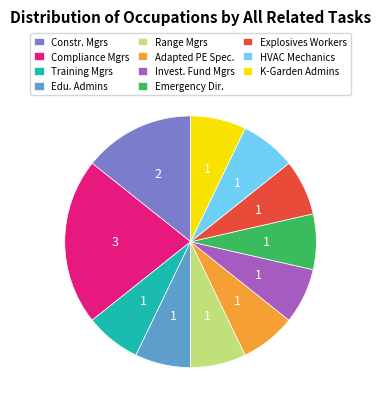

Which category has the biggest portion of the pie?

Compliance Mgrs